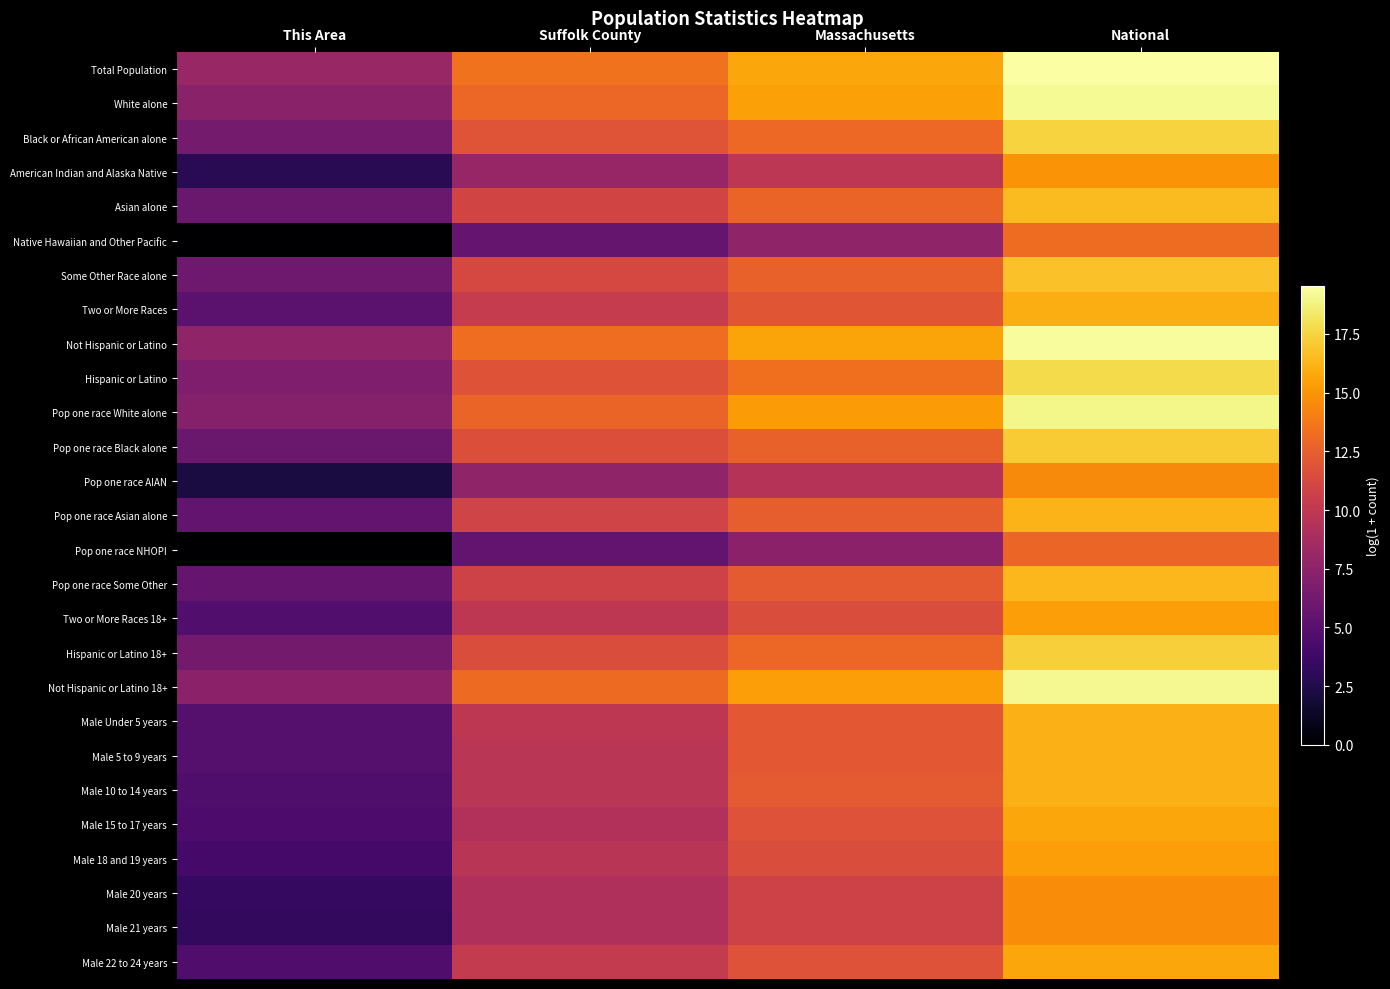

Count the number of data series in this chart.

27